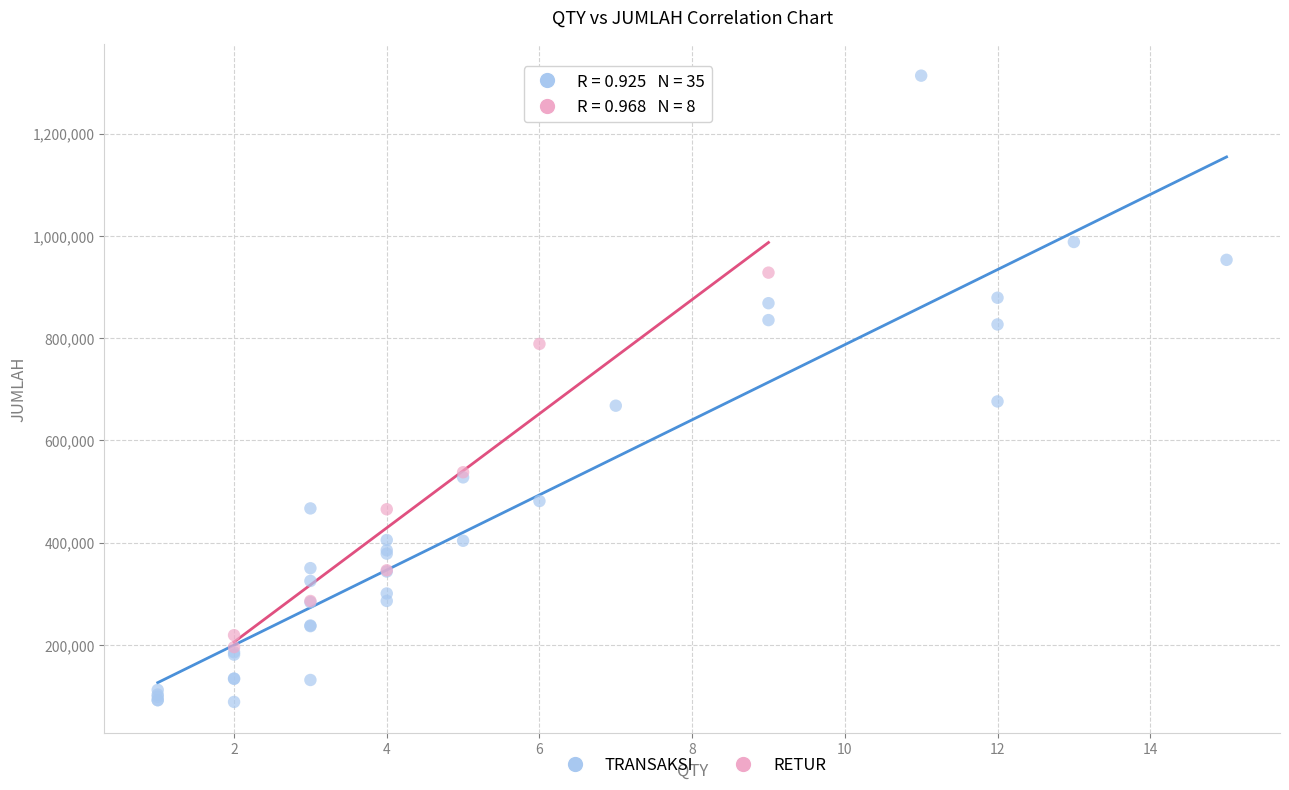

Which series reaches the minimum Y coordinate?

TRANSAKSI